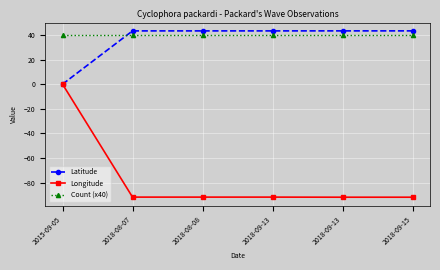

What are all the series names shown in the legend?

Latitude, Longitude, Count (x40)